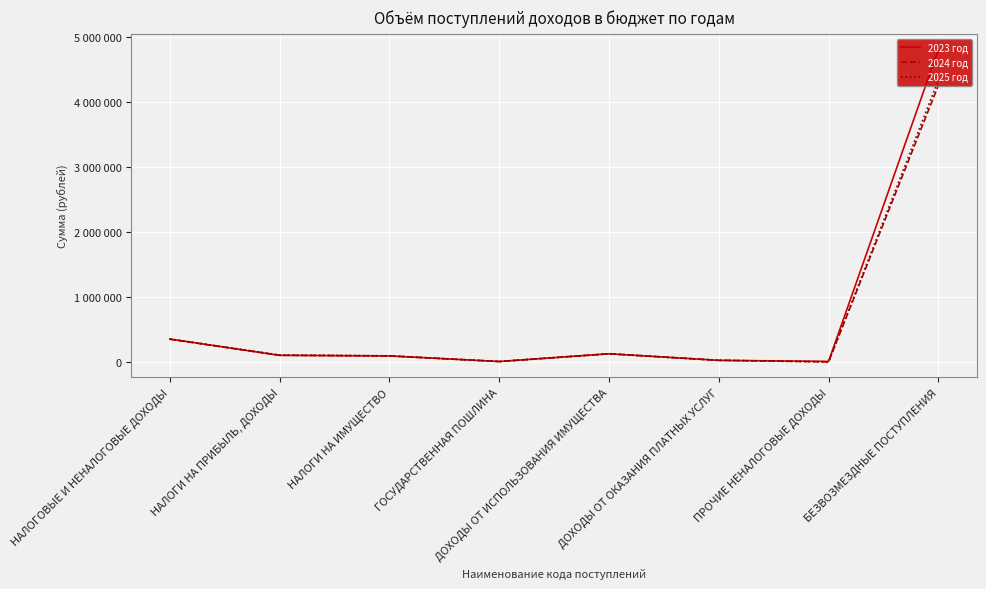

At which category does 2025 год reach its first local valley?

ГОСУДАРСТВЕННАЯ ПОШЛИНА